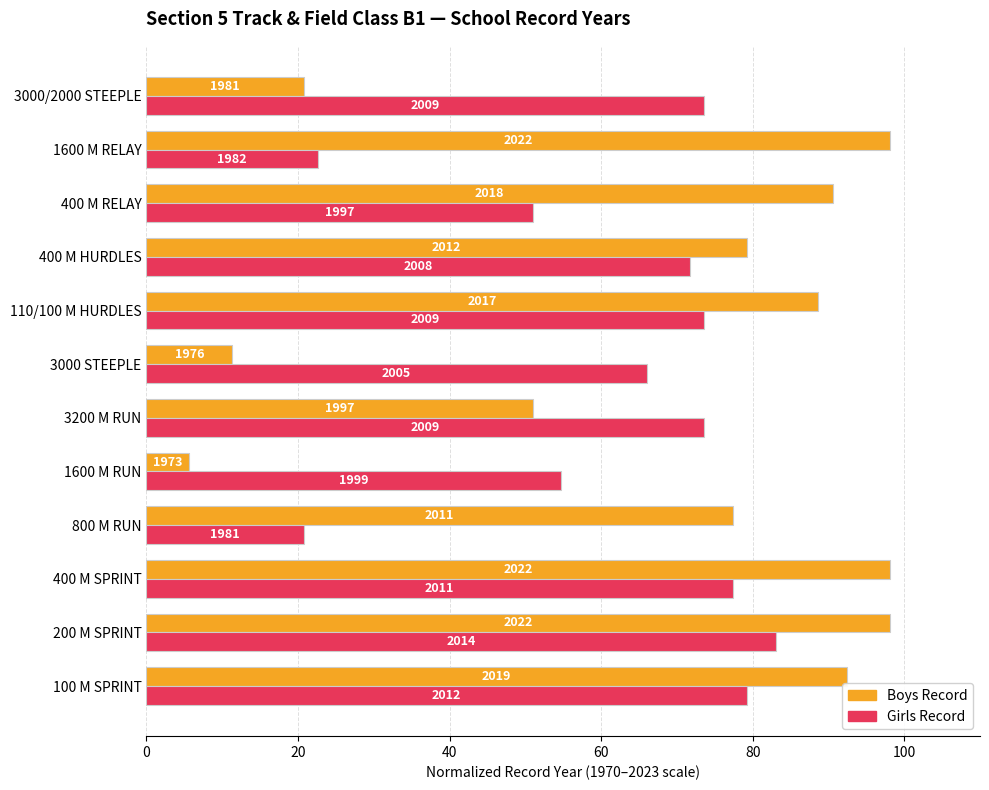

Which series has the largest range (max minus min)?

Boys Record